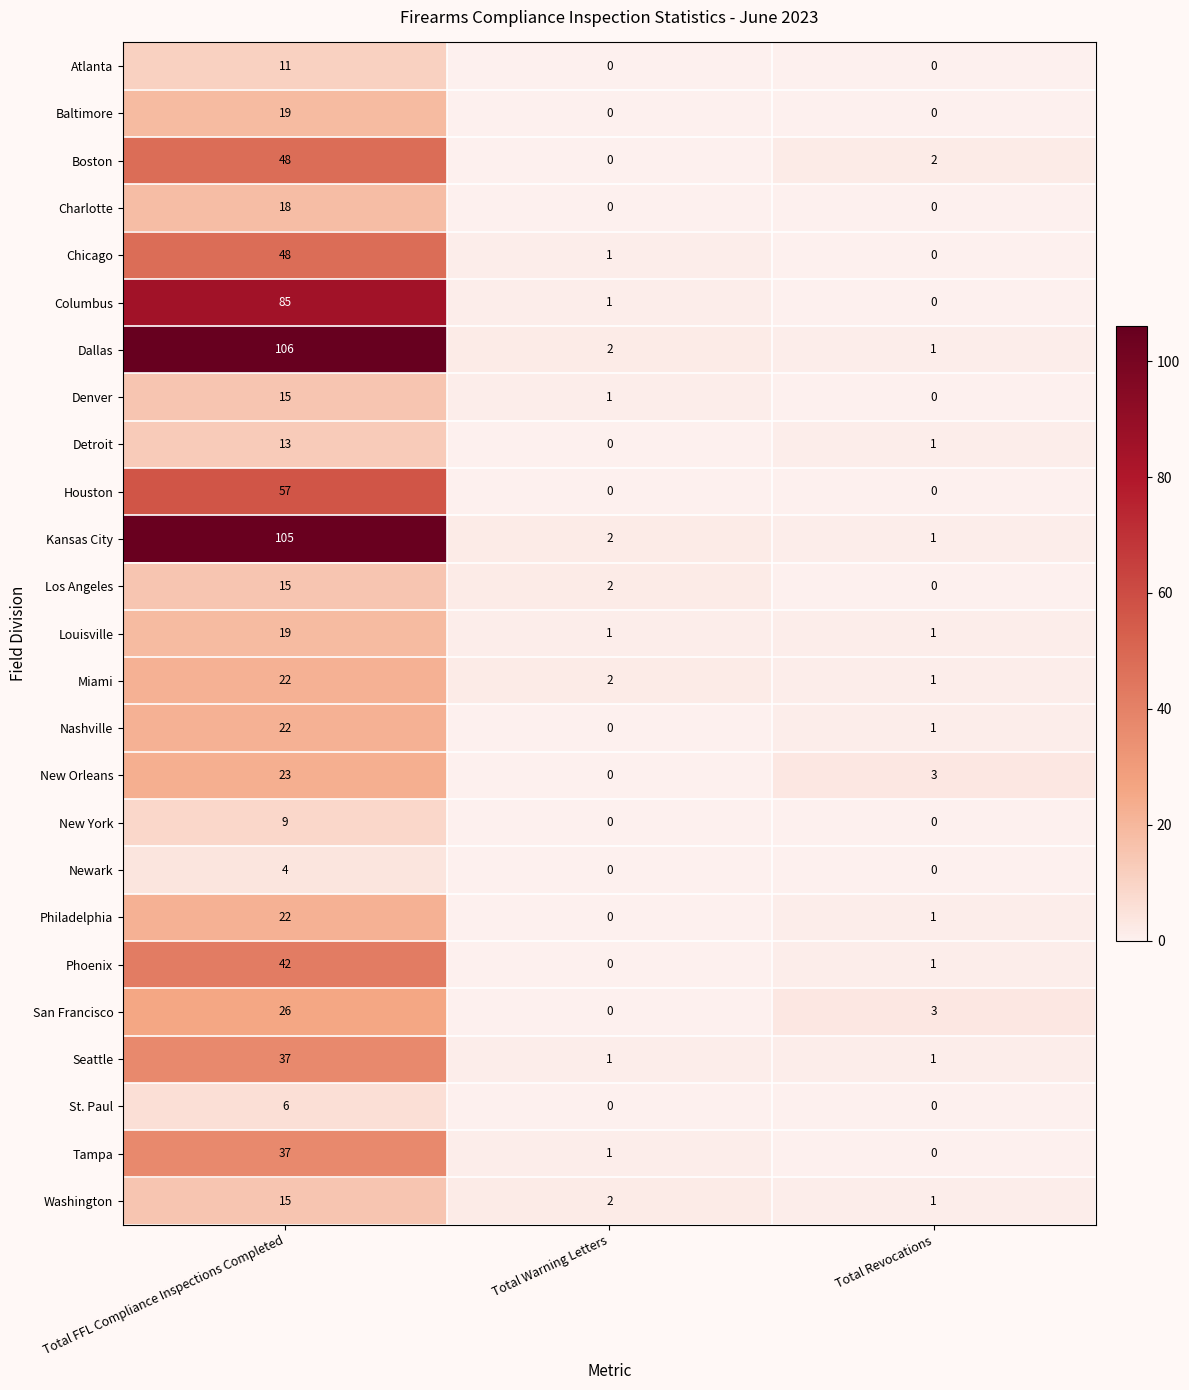

At which label is Denver closest to 7?

Total Warning Letters